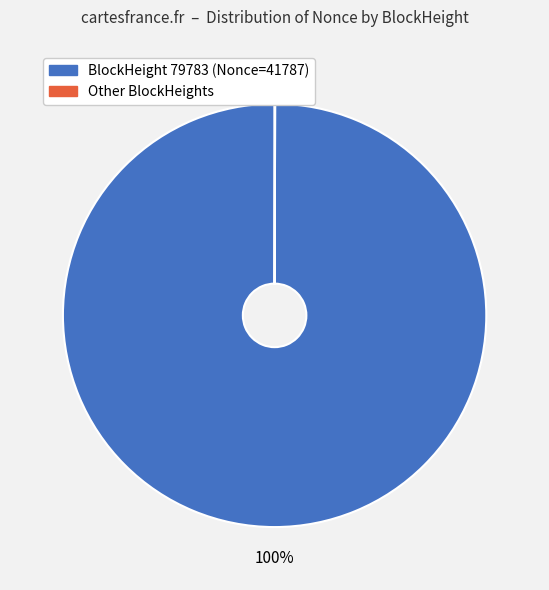

Is there any slice that represents more than half of the pie?

Yes